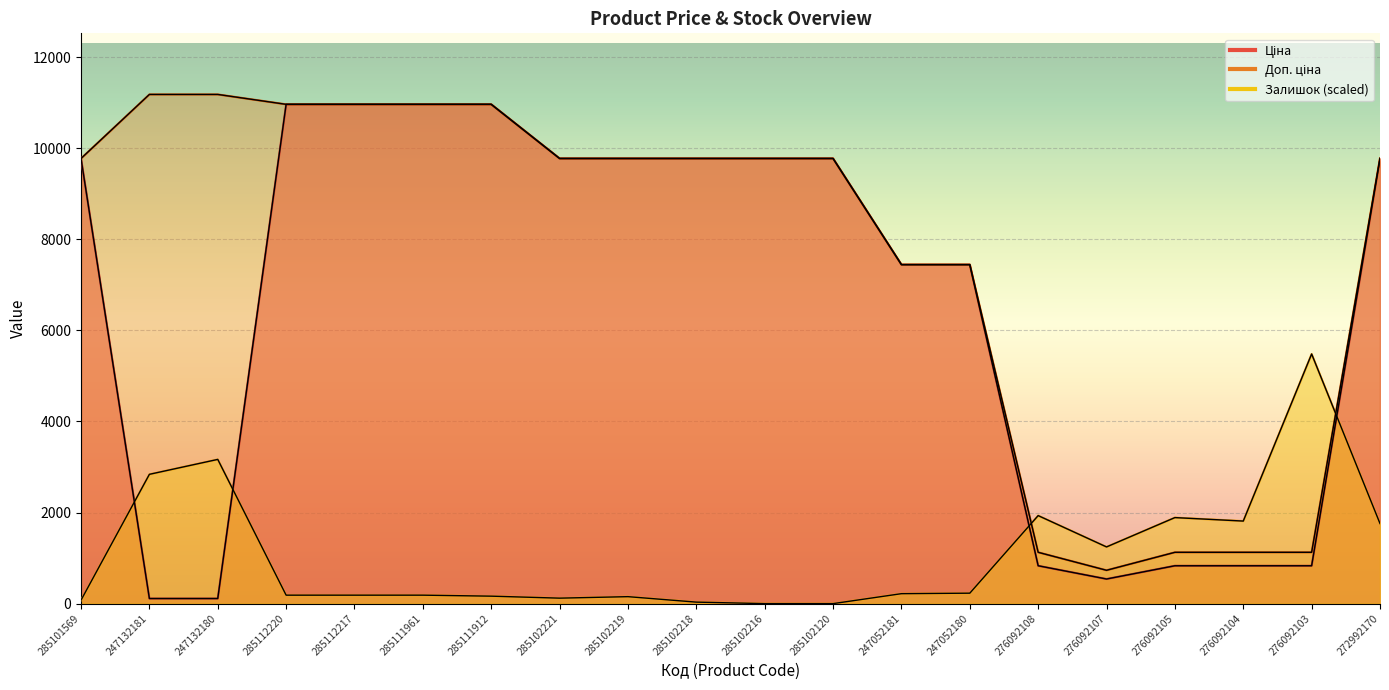

Between 247132180 and 272992170, which is larger?

272992170